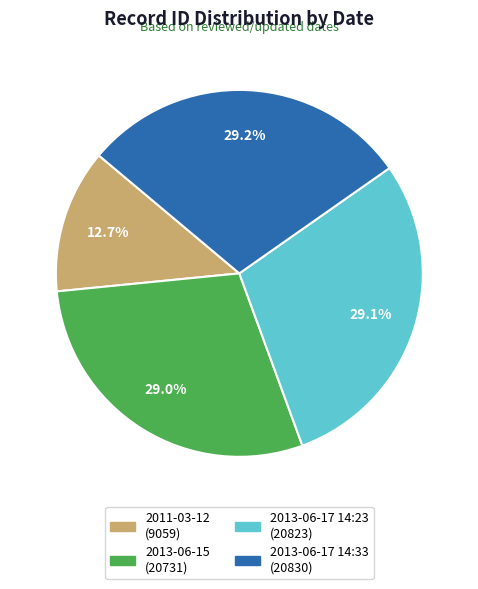

Count the number of slices in the pie.

4